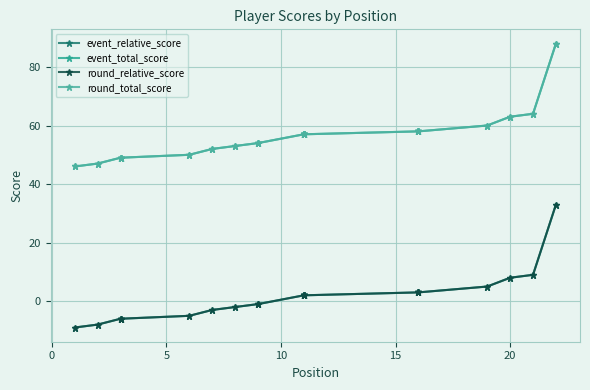

What is the greatest value displayed?

88